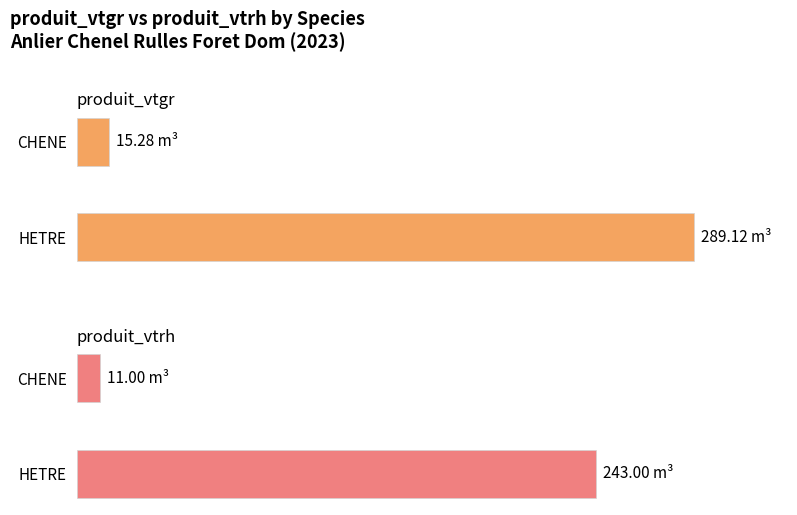

The value of produit_vtgr at CHENE is 4.2. True or false?

False